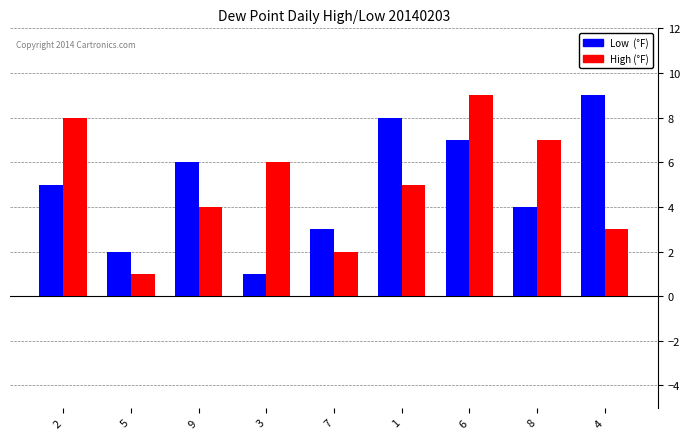

What is the greatest value displayed?

9